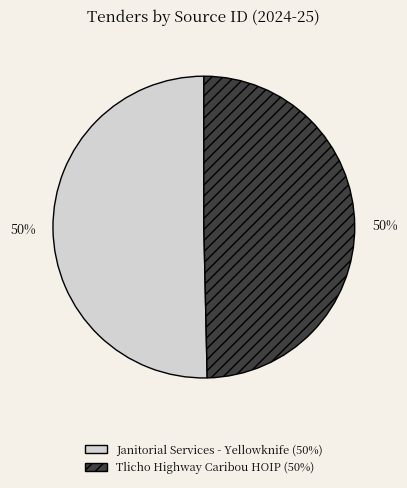

To the nearest percent, what percentage of the pie is Tlicho Highway Caribou HOIP?

50%